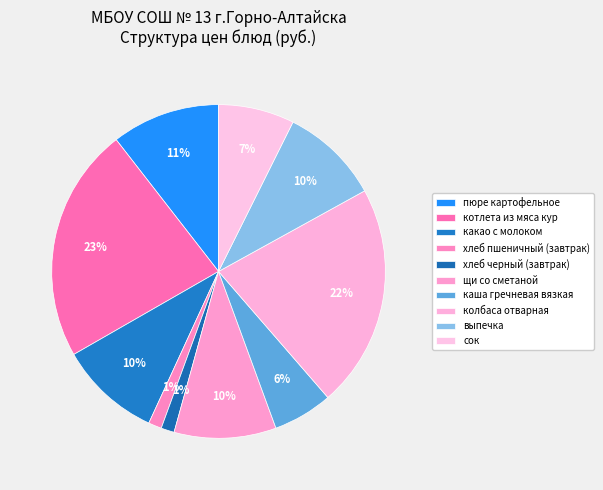

Does сок account for over 50% of the chart?

No